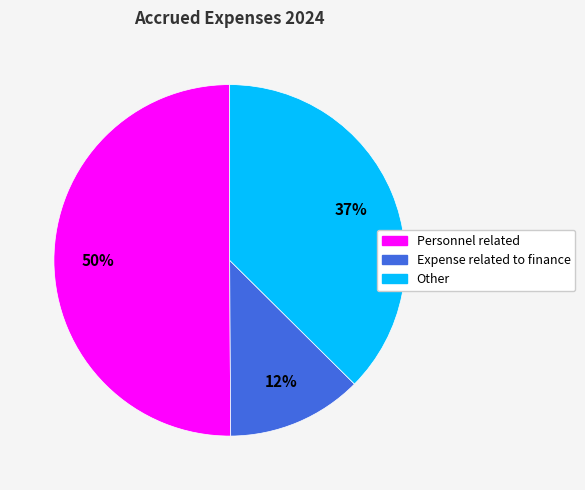

To the nearest percent, what is the difference between the largest and smallest slice percentages?

38%